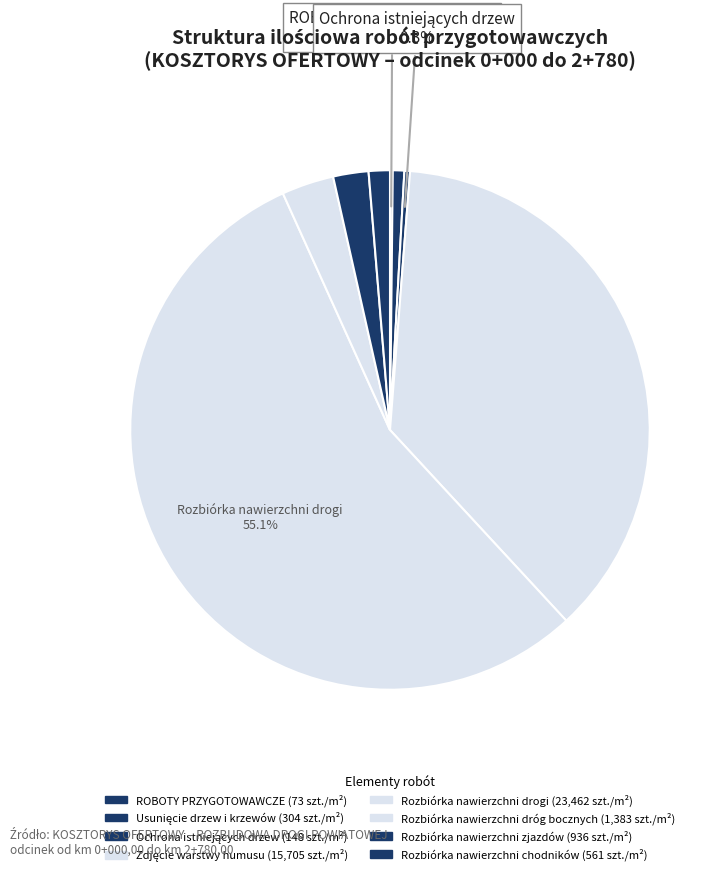

What is the change in value from Usunięcie drzew i krzewów to Rozbiórka nawierzchni drogi?

+23158